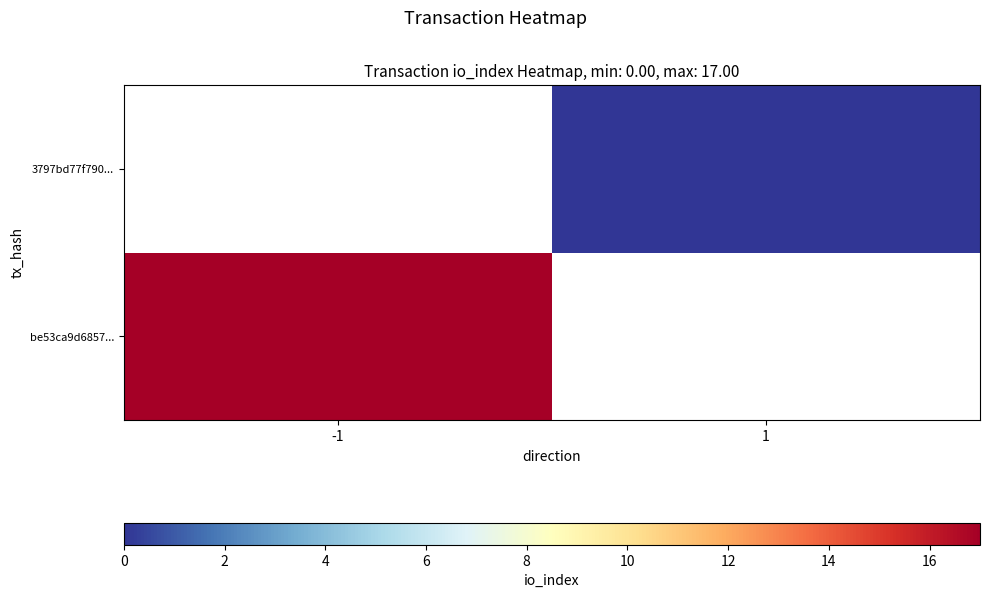

Which label corresponds to the smallest value in the chart?

1